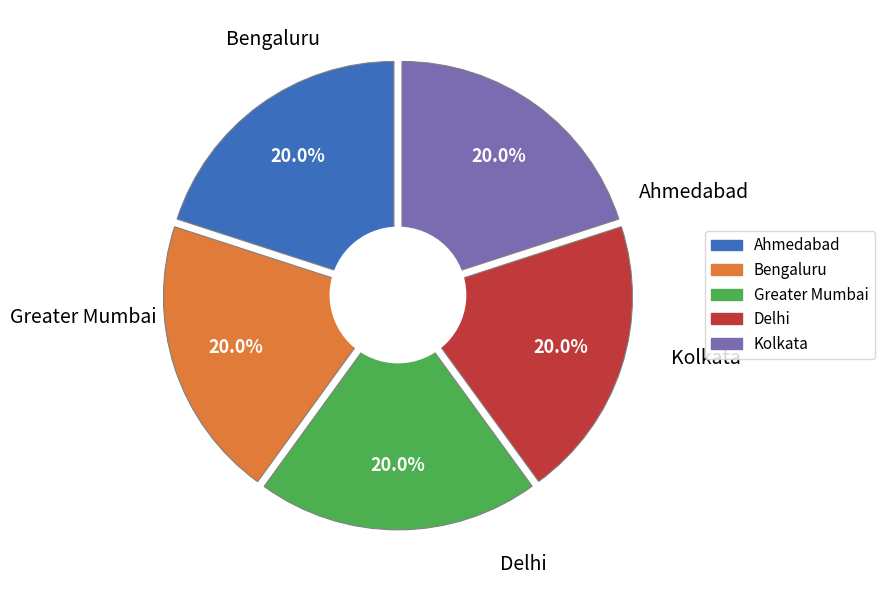

True or false: 16 accounts for 1% of the total.

False